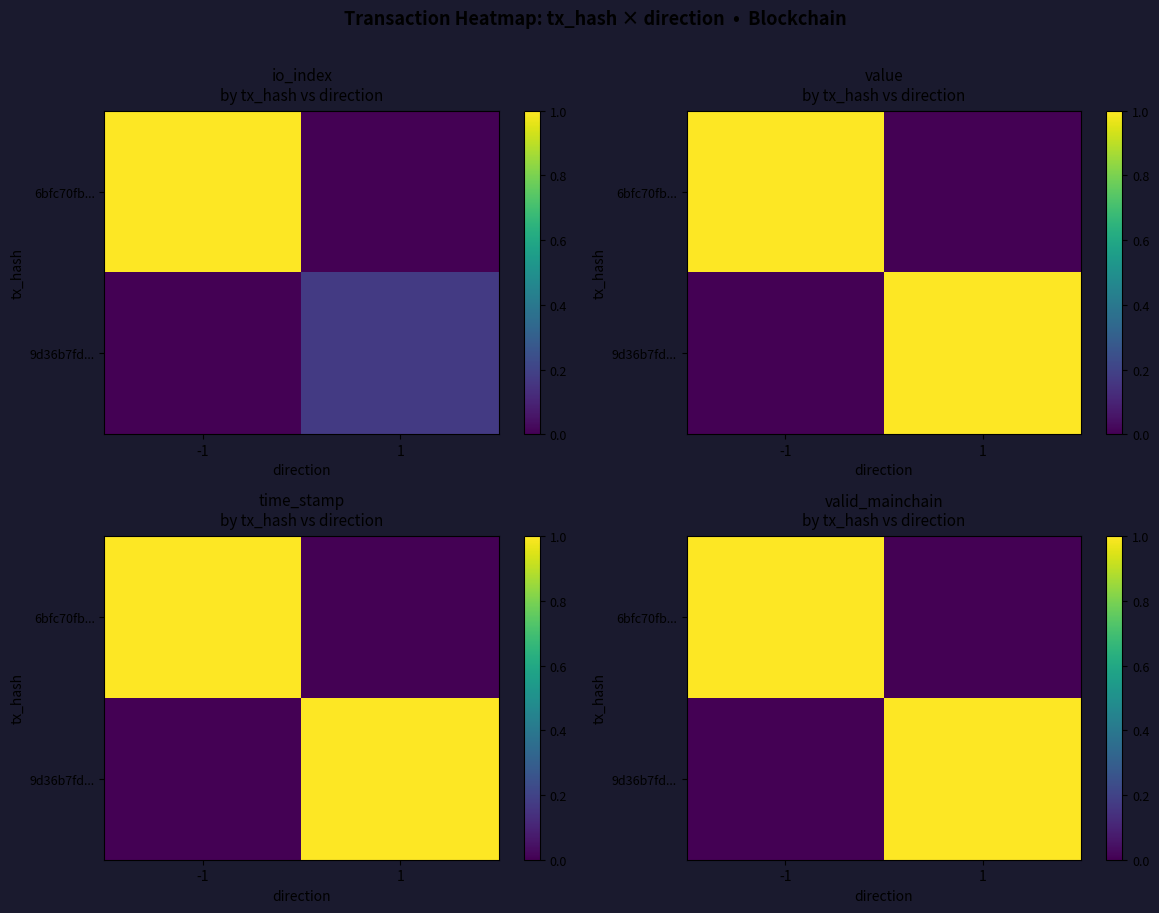

Rank the series by their maximum value, from highest to lowest.

6bfc70fb..., 9d36b7fd...